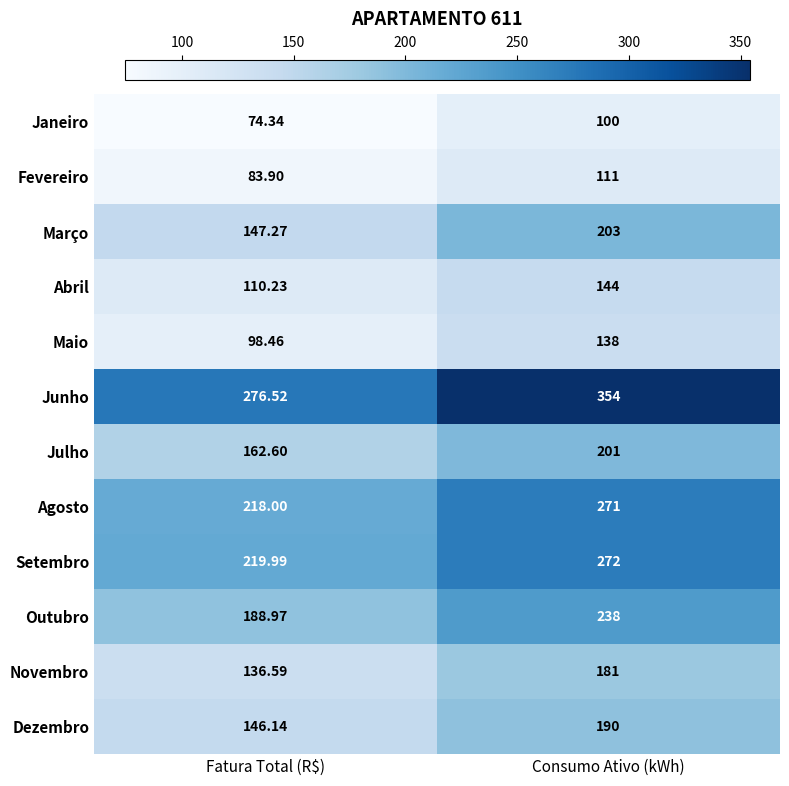

Where is Dezembro nearest to the value 168?

Fatura Total (R$)